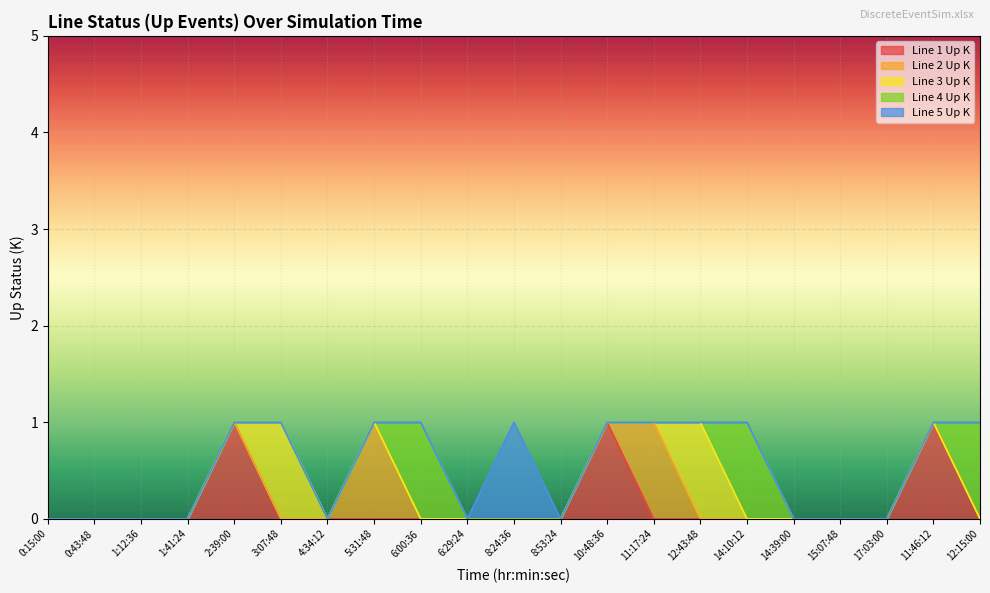

Reading left to right, extract all data points from this chart.

Line 1 Up K: 0	0	0	0	1	0	0	0	0	0	0	0	1	0	0	0	0	0	0	1	0
Line 2 Up K: 0	0	0	0	0	0	0	1	0	0	0	0	0	1	0	0	0	0	0	0	0
Line 3 Up K: 0	0	0	0	0	1	0	0	0	0	0	0	0	0	1	0	0	0	0	0	0
Line 4 Up K: 0	0	0	0	0	0	0	0	1	0	0	0	0	0	0	1	0	0	0	0	1
Line 5 Up K: 0	0	0	0	0	0	0	0	0	0	1	0	0	0	0	0	0	0	0	0	0